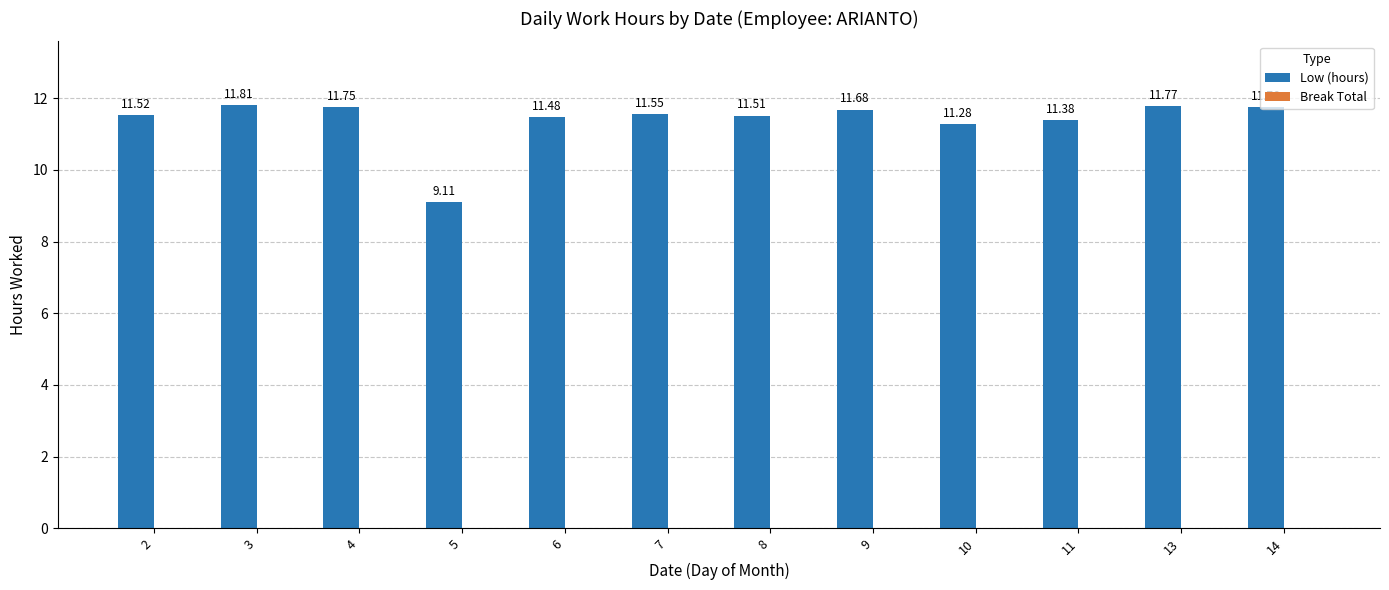

What is the ratio of the value at 14 to the value at 13?

1.0